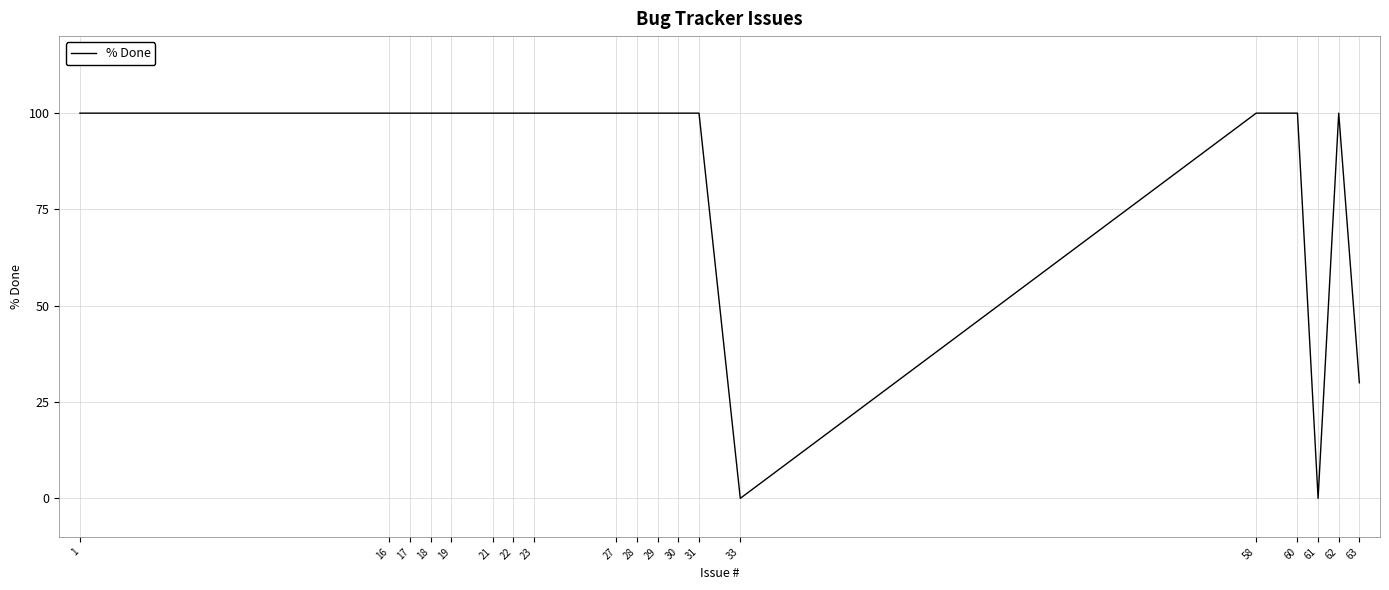

What is the greatest value displayed?

100